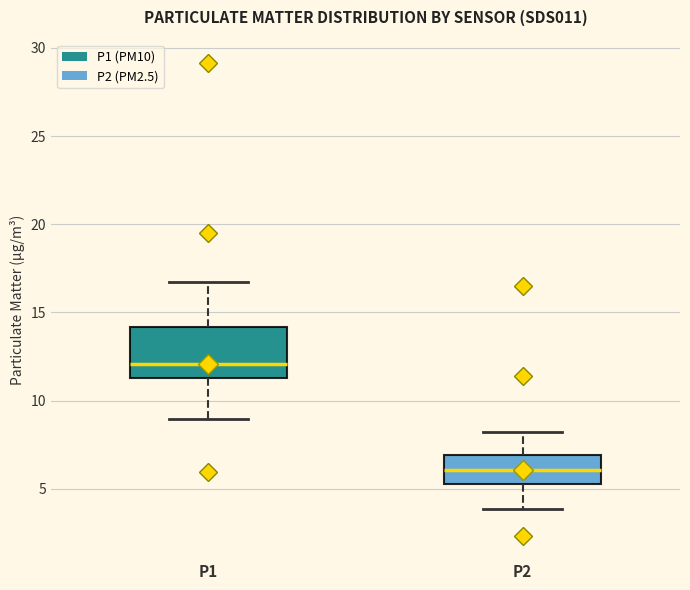

Reading left to right, transcribe this box plot: for each box, give where its median line is, the range the box spans, and where its two whiskers end, as read against the y-axis. The values are not printed on the chart, so give them approximately, as read against the axis.

P1: median 12.0, box 11.5 to 14.0, whiskers 9.0 to 16.5
P2: median 6.0, box 5.5 to 7.0, whiskers 4.0 to 8.0